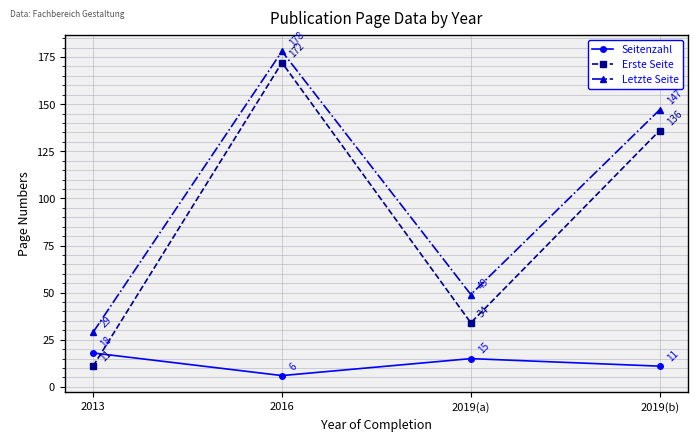

What is the smallest value displayed?

6